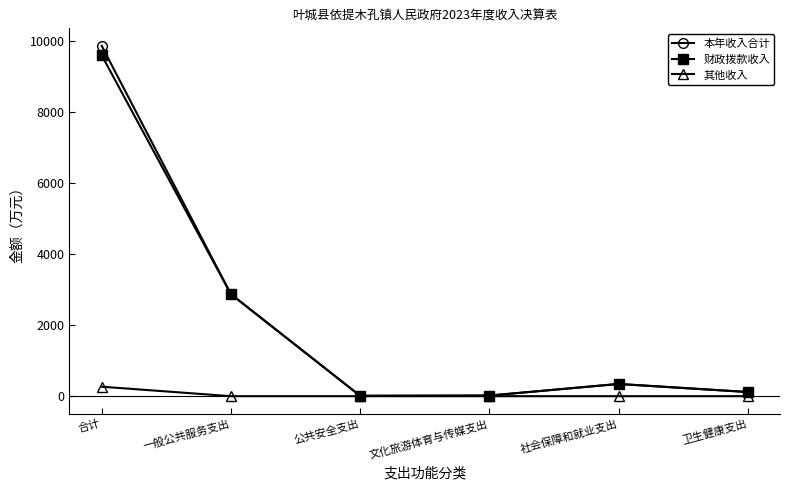

What is the difference between the maximum and second lowest values in the 本年收入合计 series?

9855.2